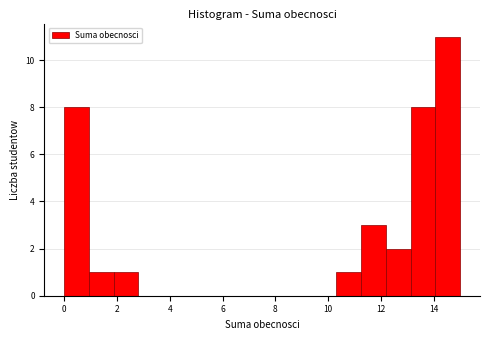

What is the height of the bar covering 13.2 to 14.0 on the x-axis? Neither the bar edges nor the heights are printed on the chart, so give them approximately, as read against the axes.

8